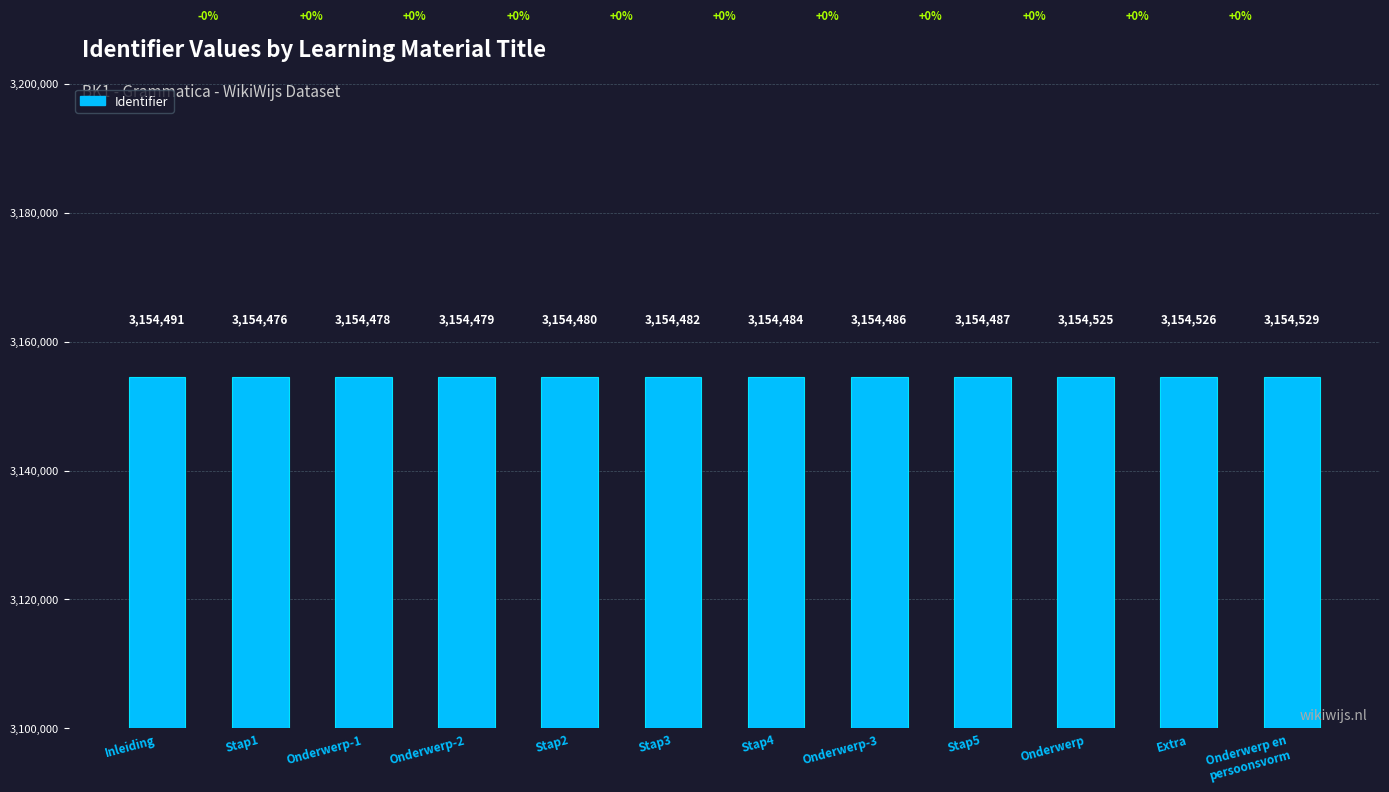

Is it true that the value at Onderwerp is 782620?

False